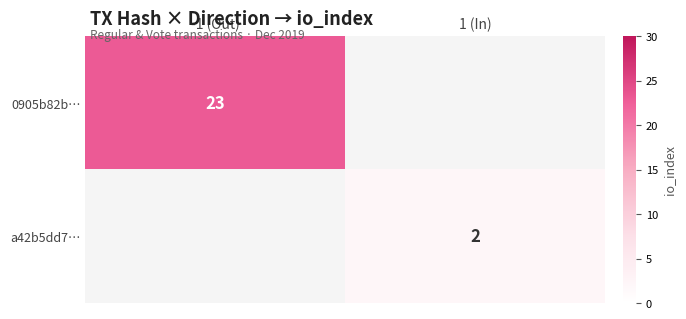

Which category has the lowest value across all series?

1 (In)